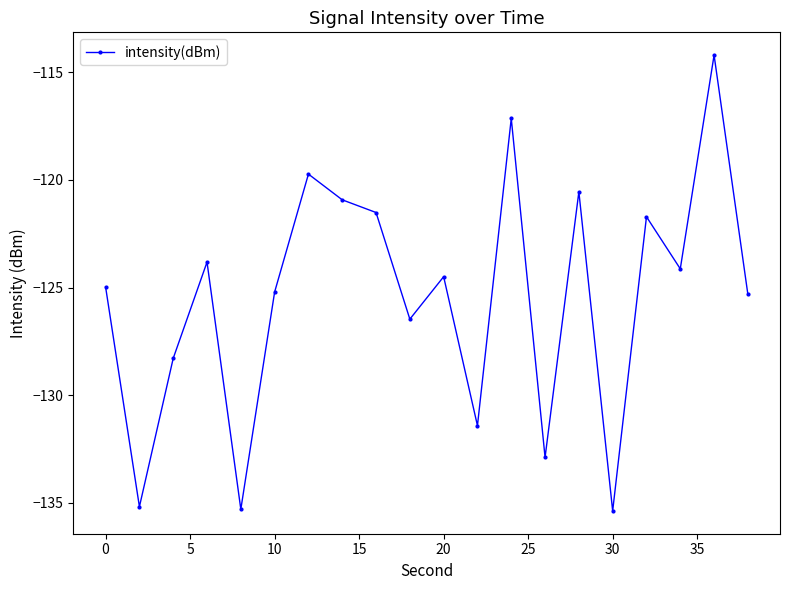

What is the smallest value displayed?

-135.4